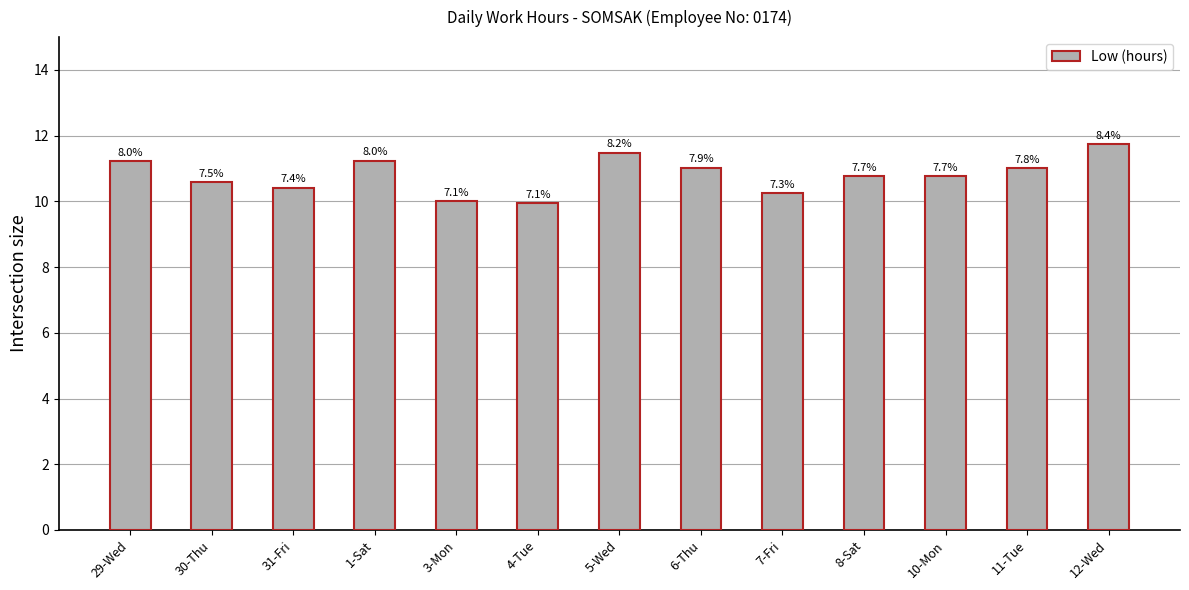

Which has a higher value, 8-Sat or 29-Wed?

29-Wed